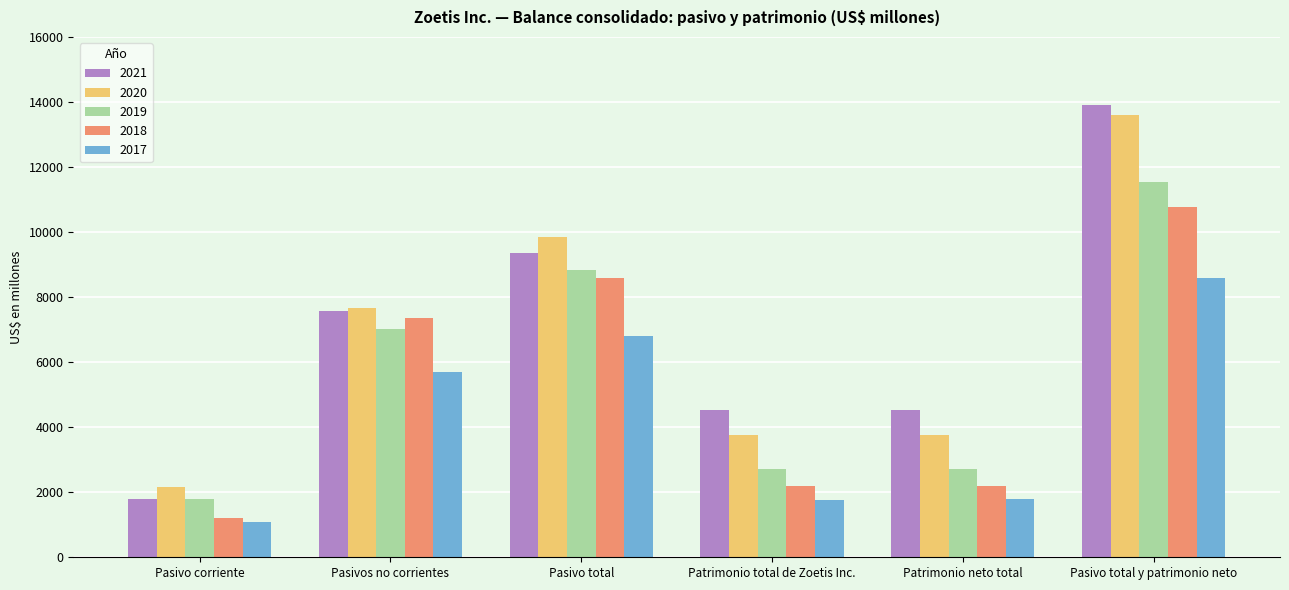

What are all the series names shown in the legend?

2021, 2020, 2019, 2018, 2017